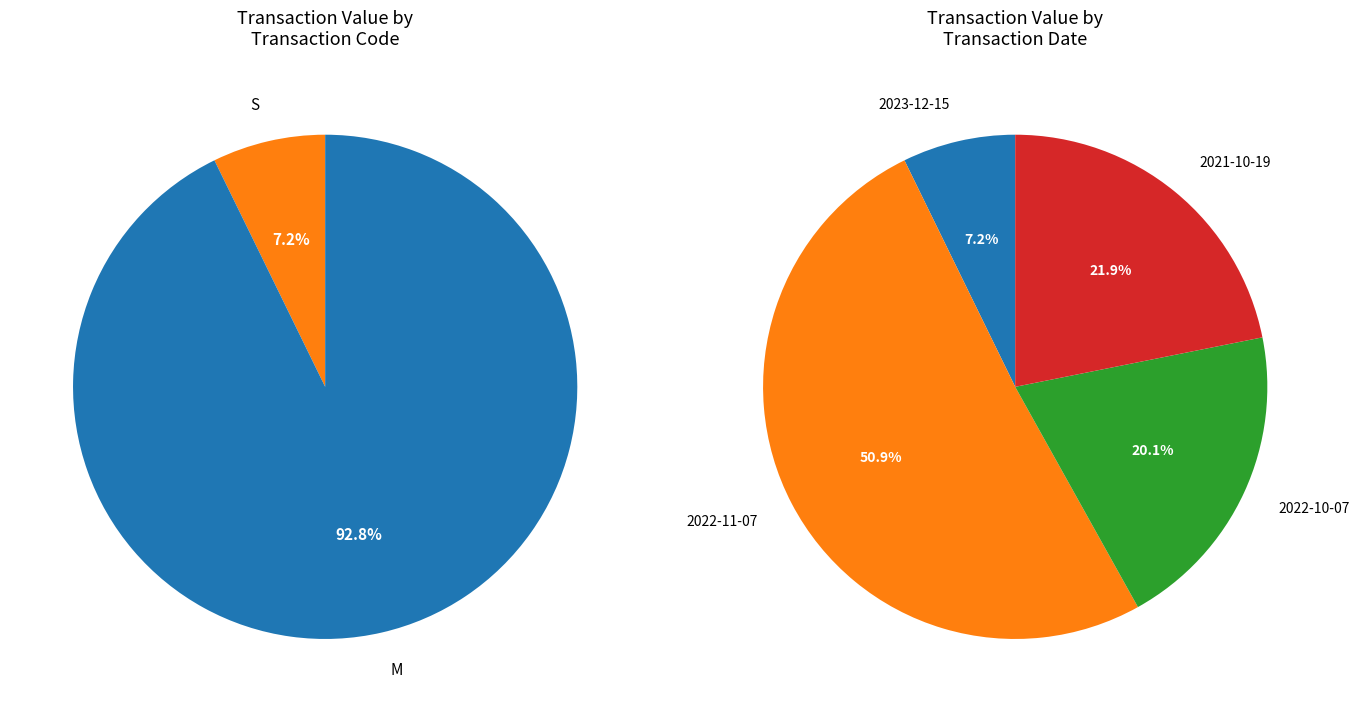

True or false: M (2021-10-19) accounts for 13% of the total.

False